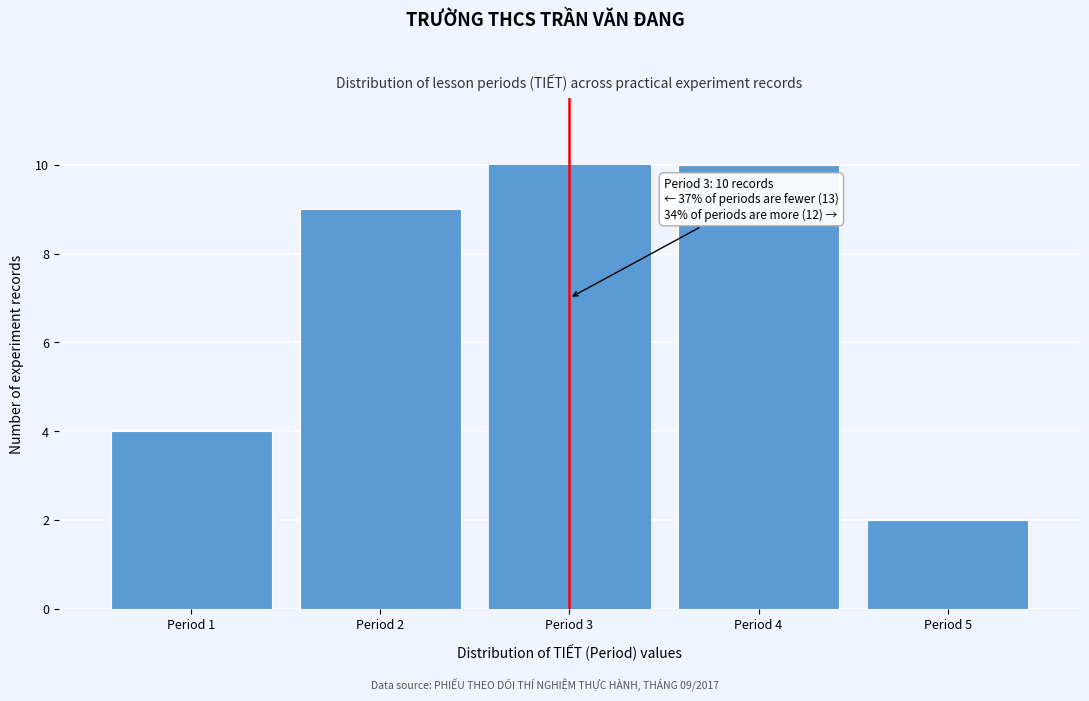

Reading left to right, list all the values displayed in this chart.

Period 1=4	Period 2=9	Period 3=10	Period 4=10	Period 5=2